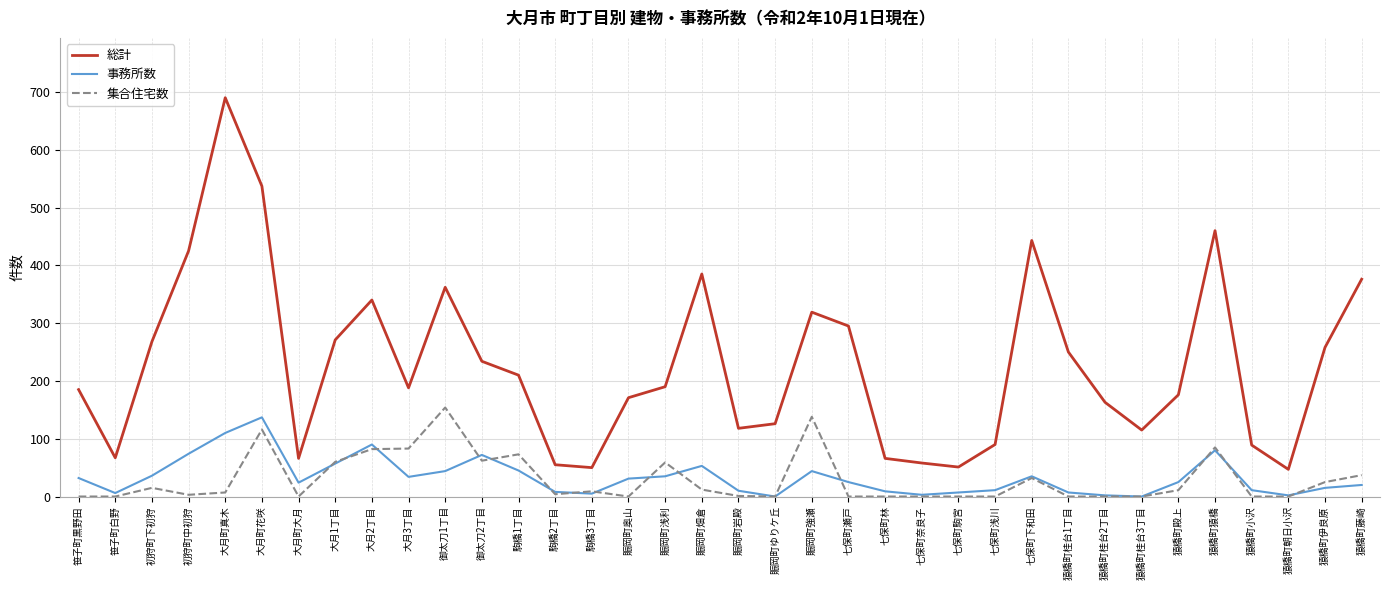

The 集合住宅数 series shows 0 at 七保町奈良子. True or false?

True